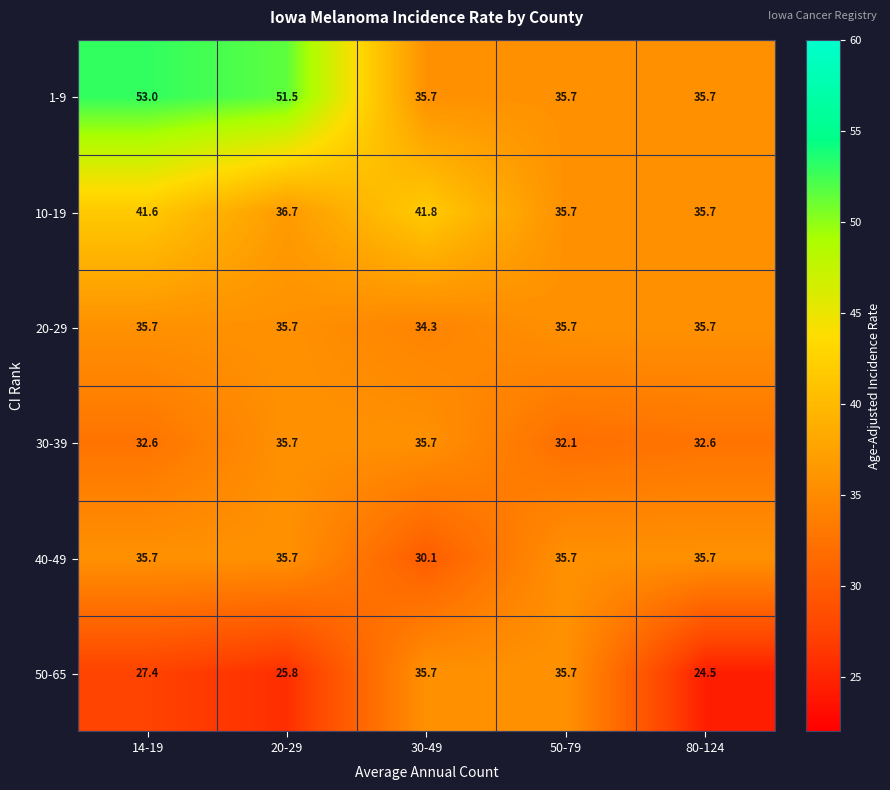

What is the difference between the maximum and minimum values in the 50-65 series?

11.2